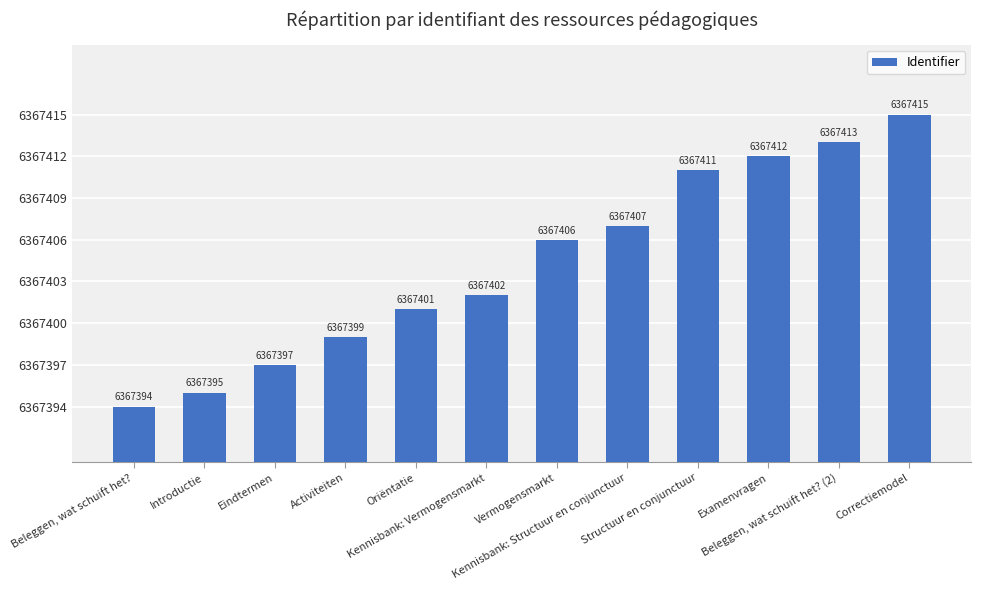

What is the difference between the maximum and minimum values?

21